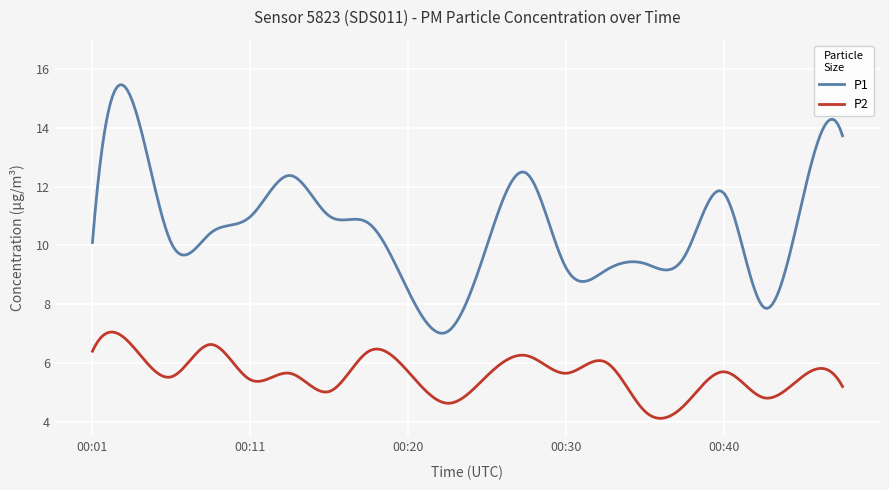

What is the minimum value shown in the chart?

4.1